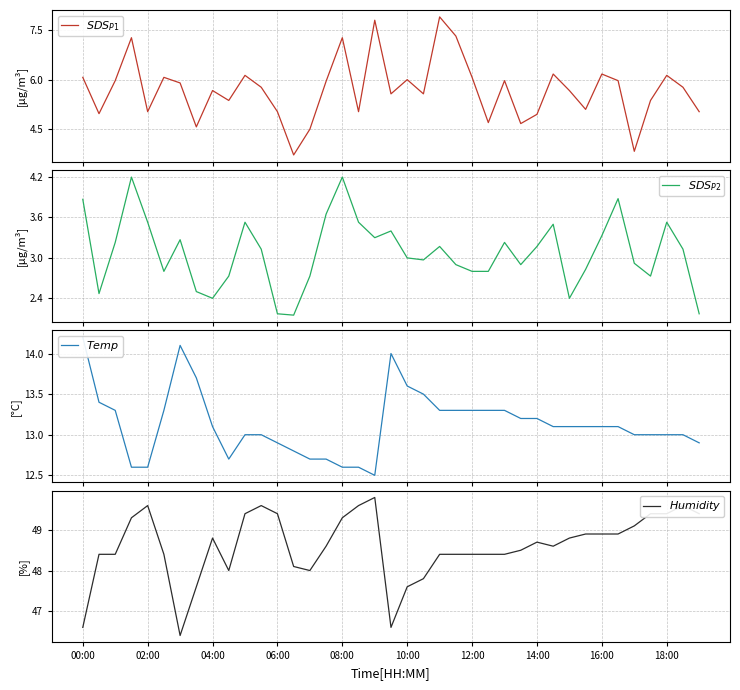

Count the number of categories in the chart.

39